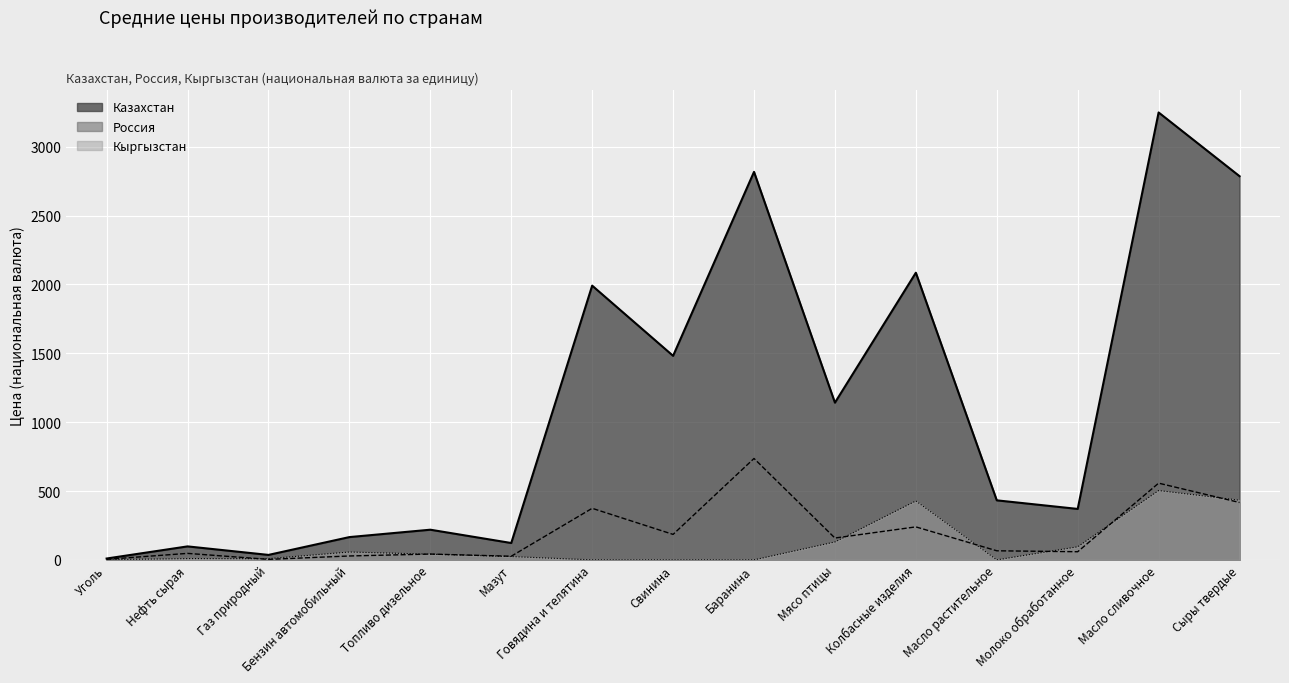

What are all the series names shown in the legend?

Казахстан, Россия, Кыргызстан